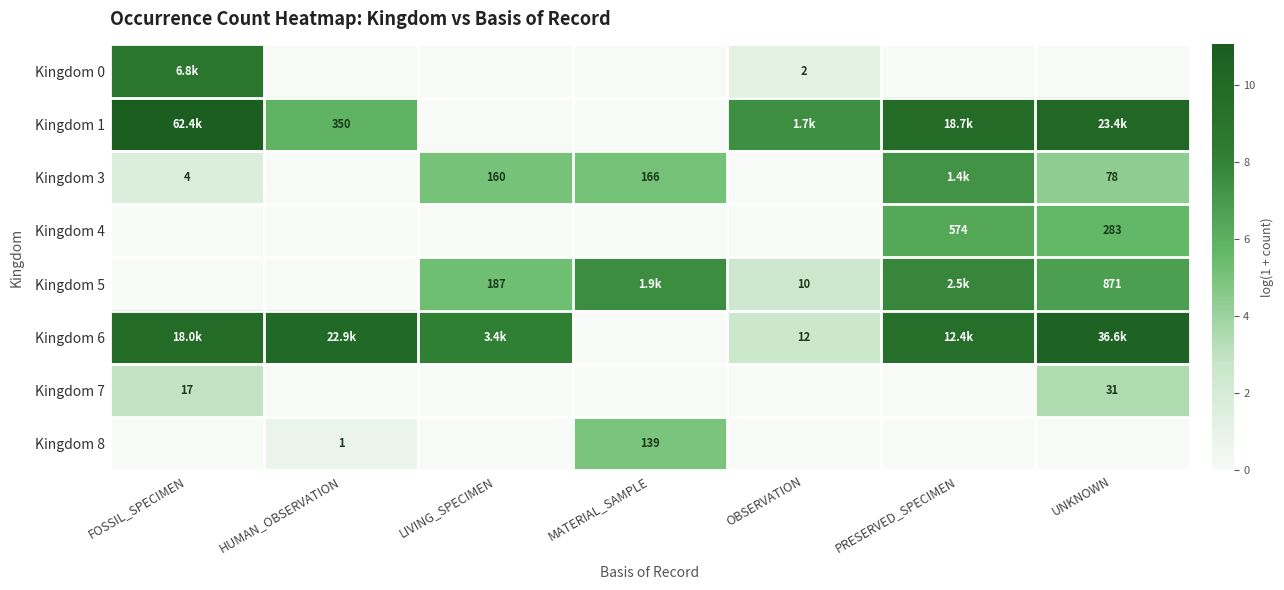

The value of Kingdom 5 at LIVING_SPECIMEN is 7.4. True or false?

False